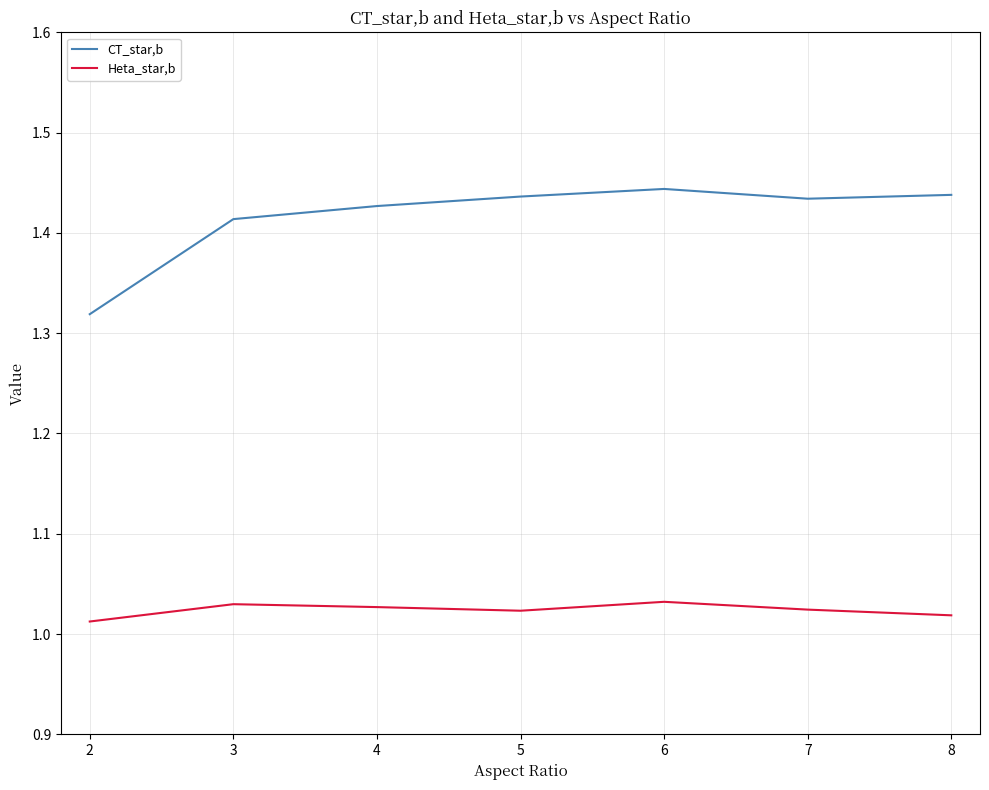

List the series in order of their overall mean, highest first.

CT_star,b, Heta_star,b